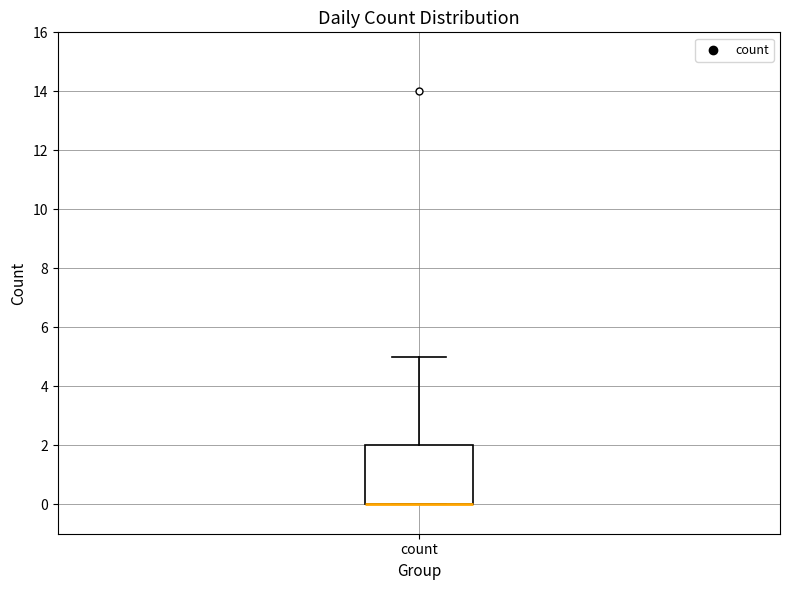

Transcribe this box plot: give where the median line is, the range the box spans, and where the two whiskers end, as read against the y-axis. The values are not printed on the chart, so give them approximately, as read against the axis.

median 0 (drawn on the box's lower edge), box 0 to 2, whiskers 0 to 5